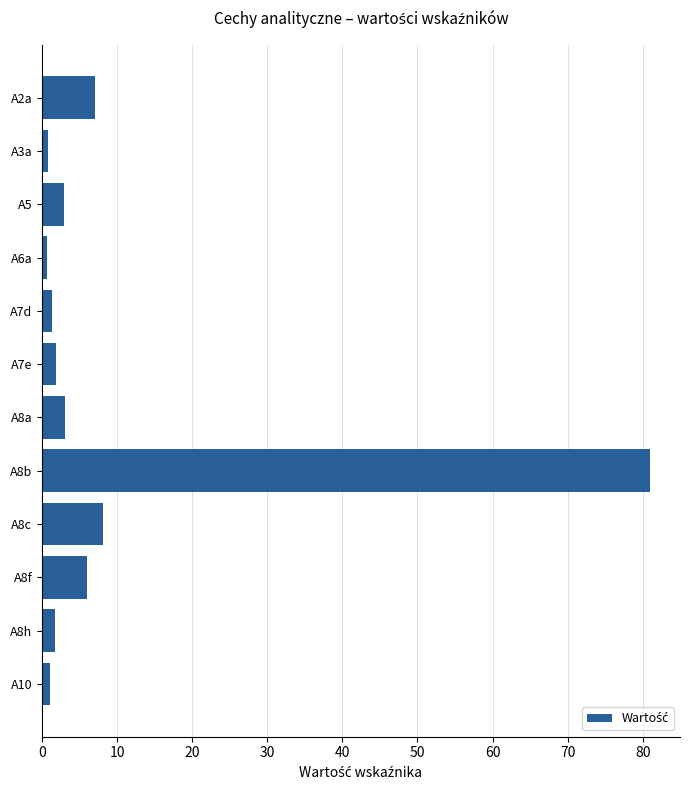

What is the label of the 10th bar from the top?

A8f